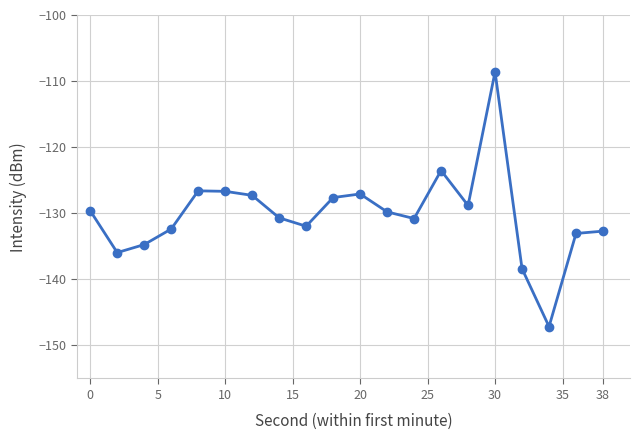

True or false: there are more than 2 points higher than both neighbors.

True